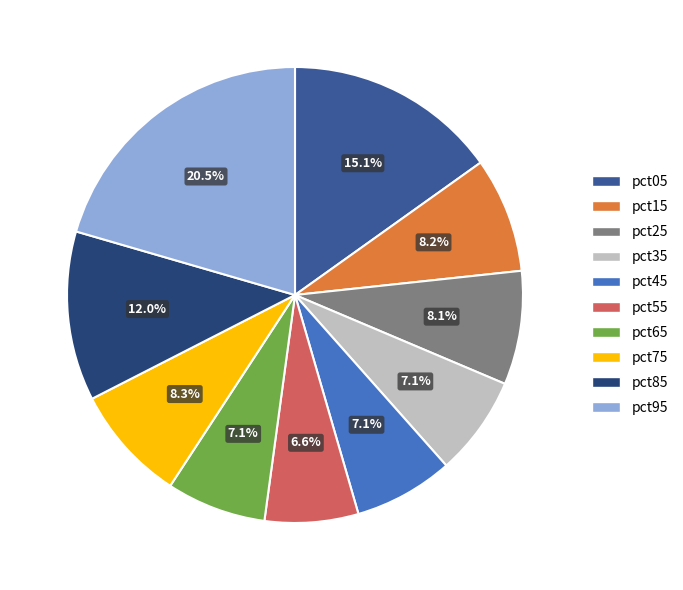

What is the largest slice in the pie chart?

pct95